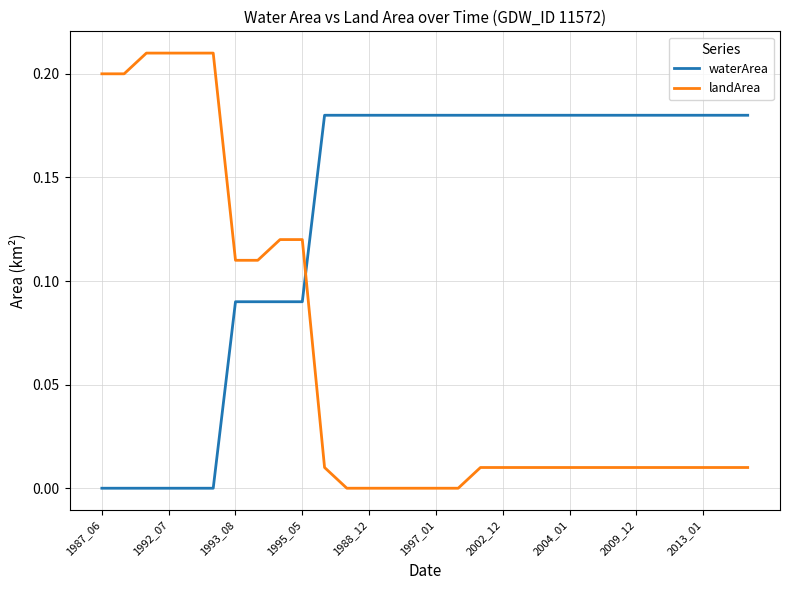

Count the number of data series in this chart.

2